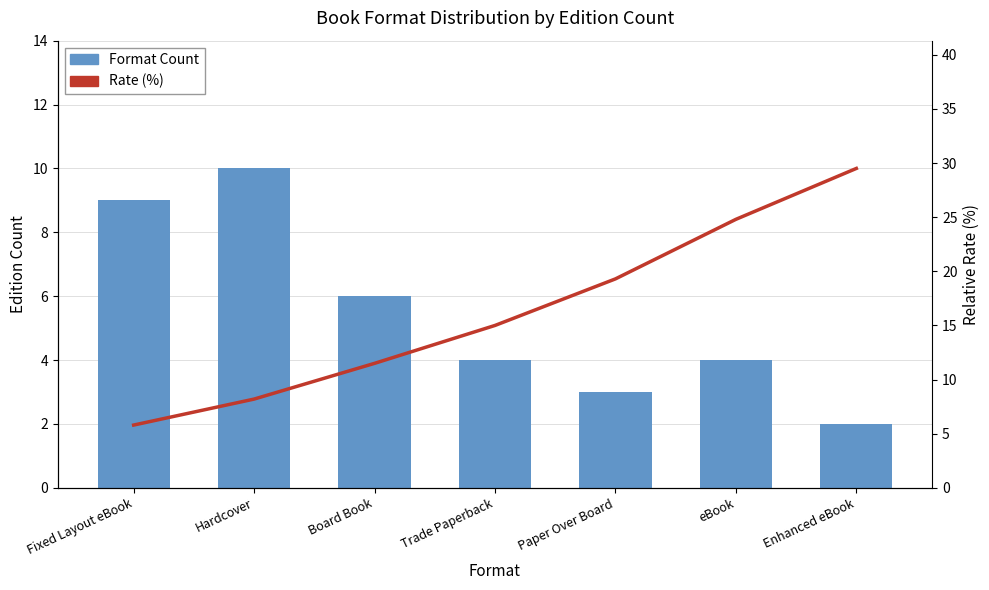

True or false: Format Count has a value of 9.0 at Fixed Layout eBook.

True